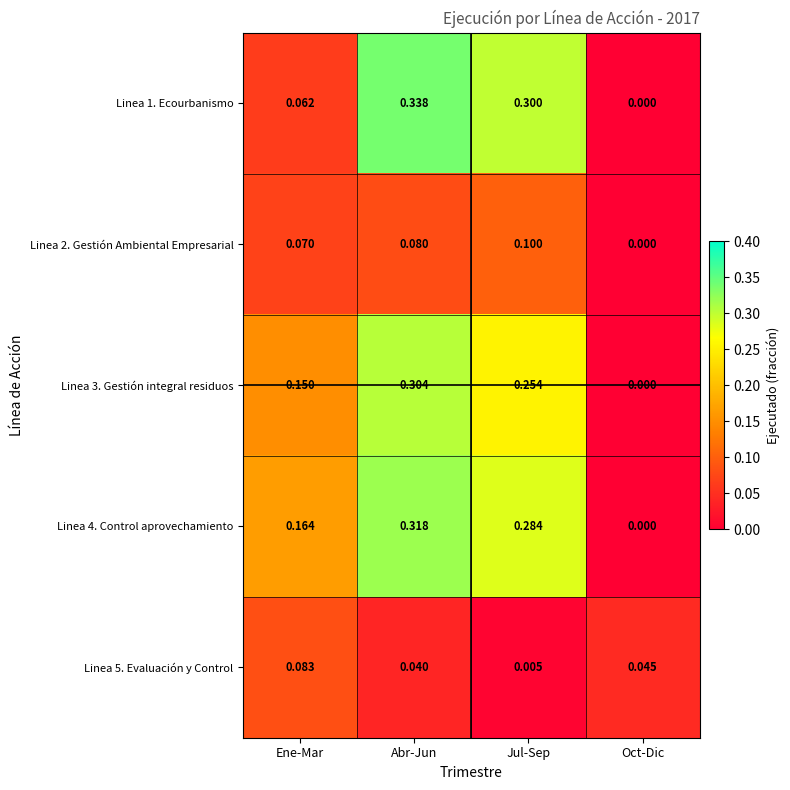

Where is Linea 4. Control aprovechamiento nearest to the value 0?

Oct-Dic